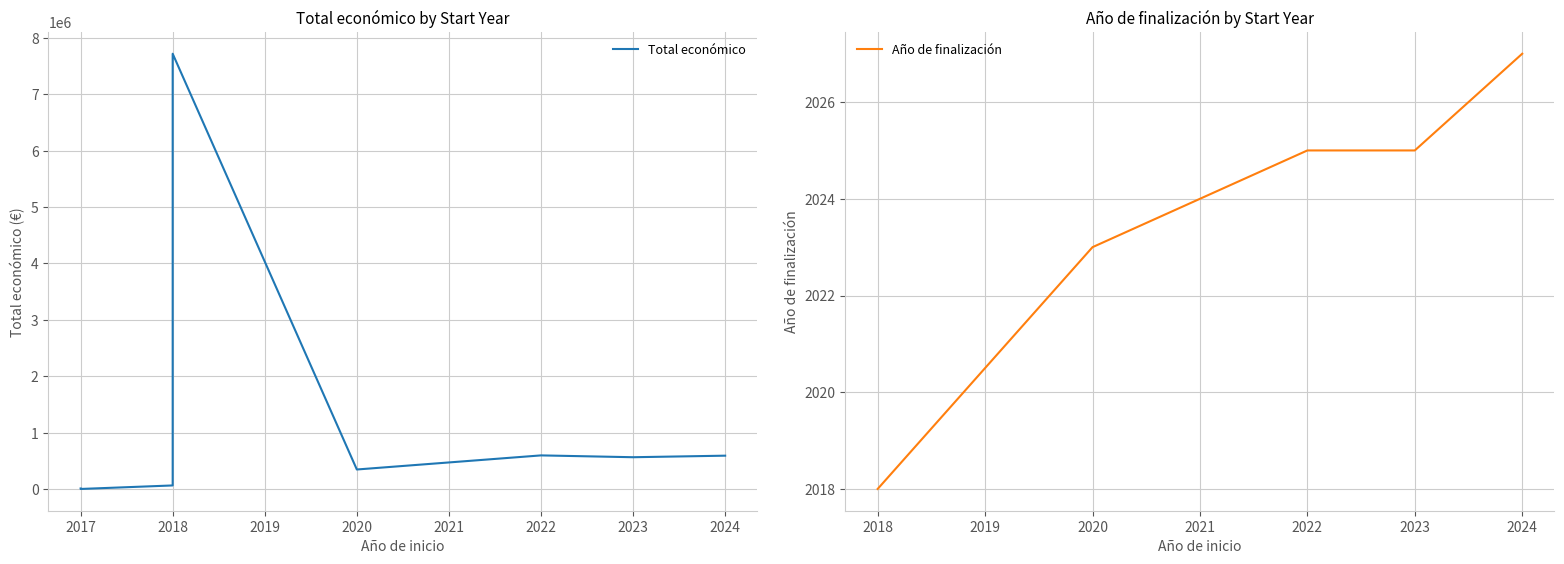

Where does the data first go above 566298?

2018